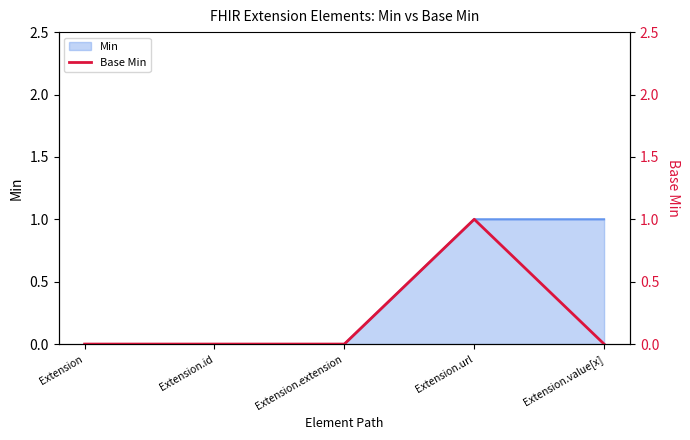

True or false: Min has a value of 0 at Extension.extension.

True